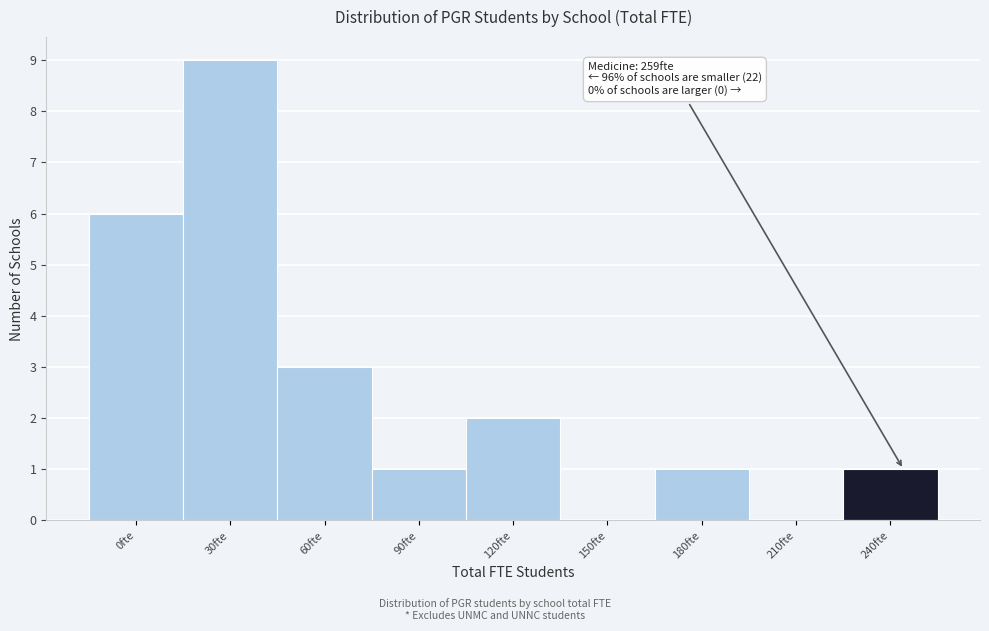

Reading left to right, list all the values displayed in this chart.

0fte=6	30fte=9	60fte=3	90fte=1	120fte=2	150fte=0	180fte=1	210fte=0	240fte=1